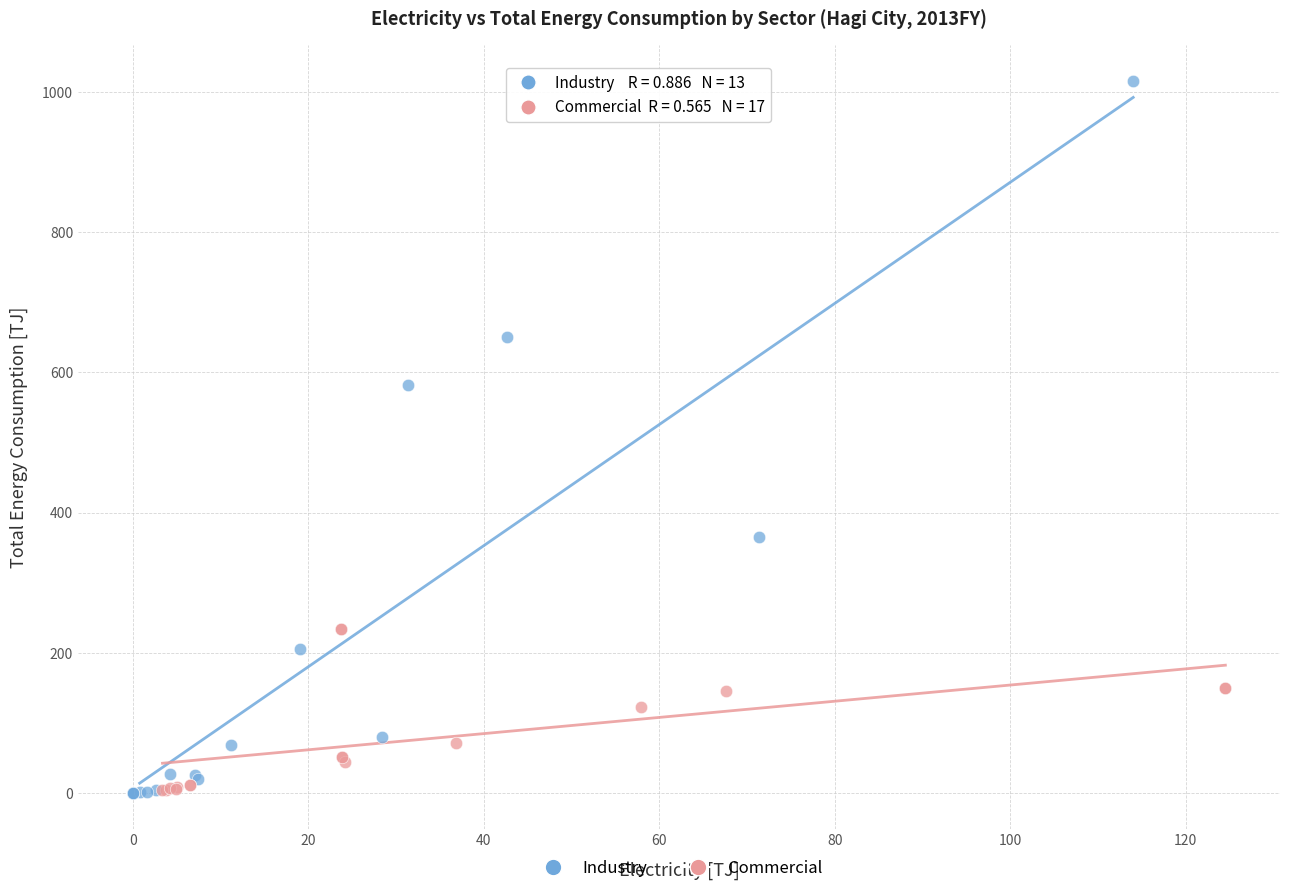

Which series has the widest spread of Y values?

Industry